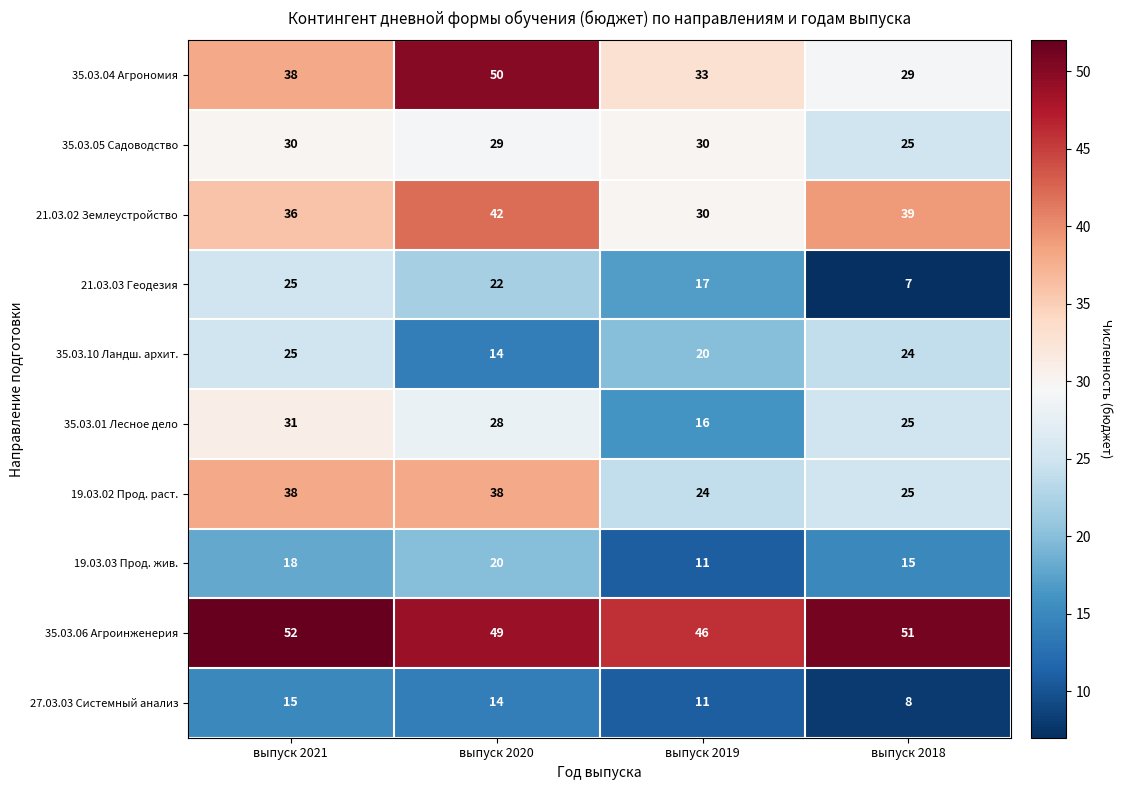

What is the sum of the 35.03.10 Ландш. архит. values at выпуск 2021 and выпуск 2018?

49